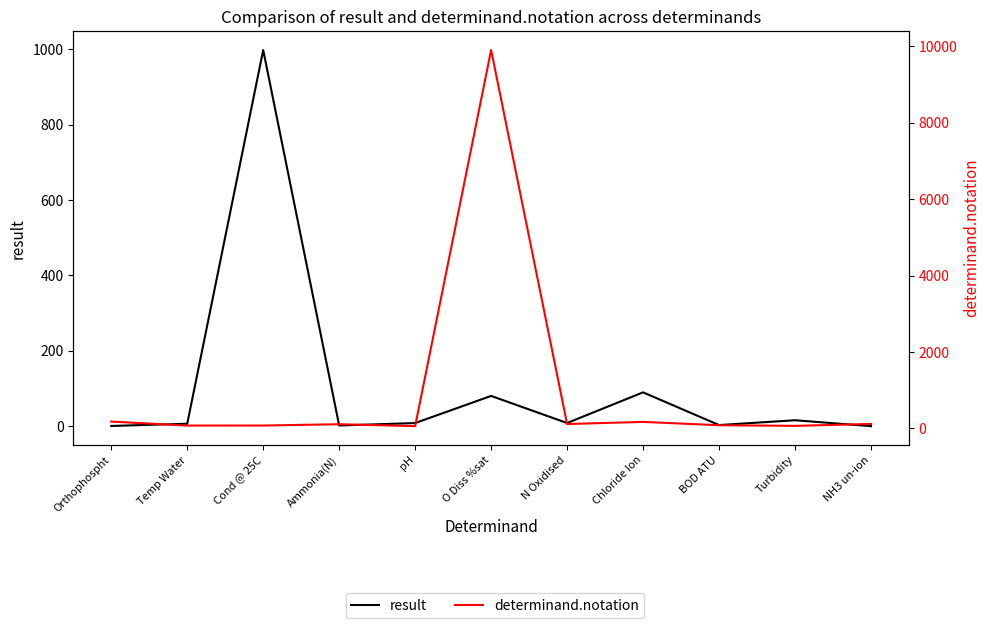

Rank the series by their average value, from highest to lowest.

determinand.notation, result